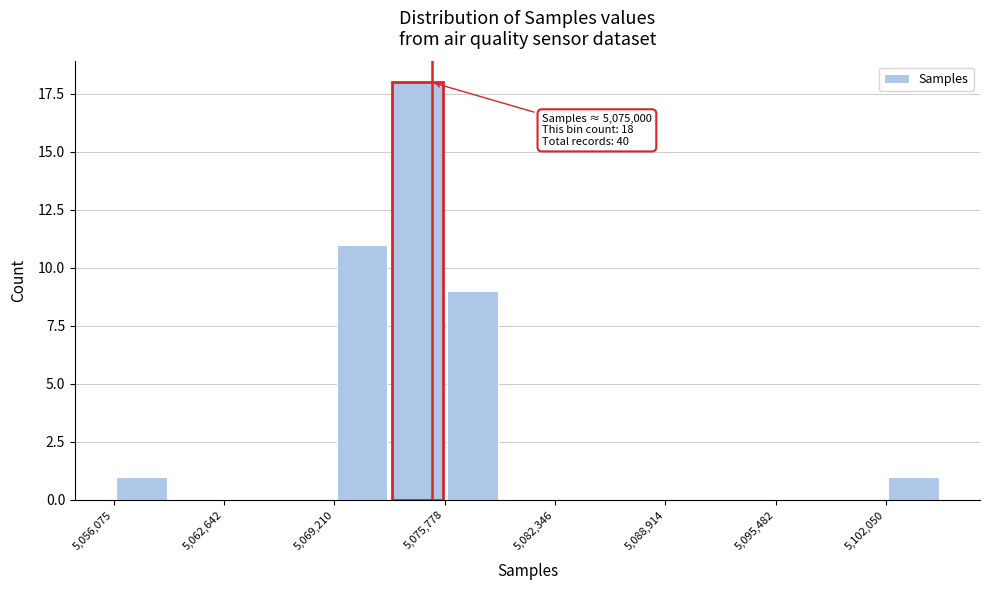

Around what value on the x-axis is the tallest bar? Give the approximate position of its centre, as read against the axis.

5074000